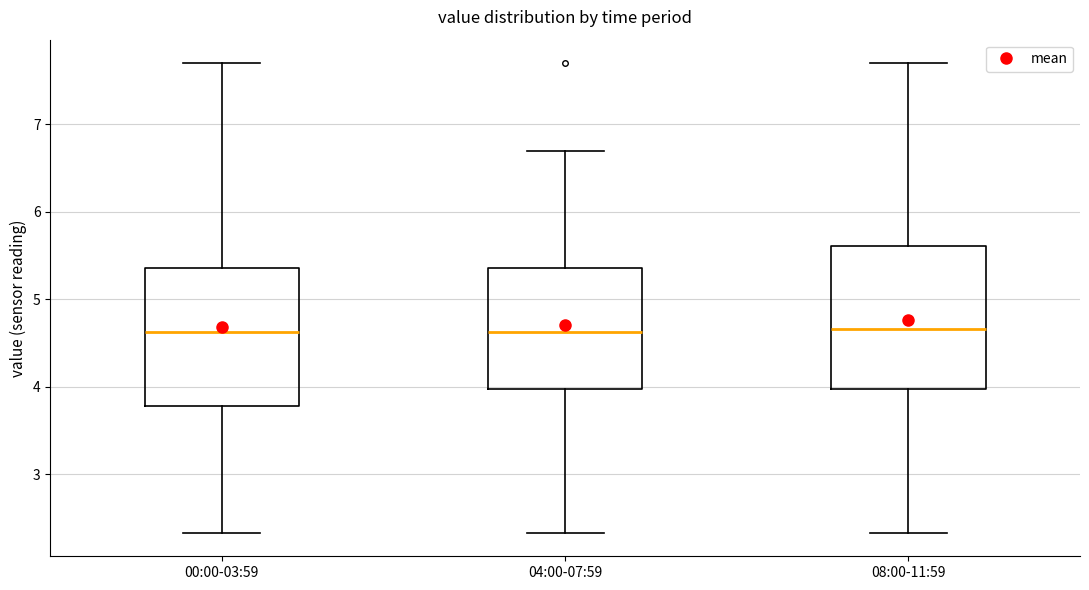

Reading left to right, read every box against the y-axis: the position of its median line, the range the box covers, and the ends of its whiskers. The values are not printed on the chart, so give them approximately, as read against the axis.

00:00-03:59: median 4.6, box 3.8 to 5.4, whiskers 2.3 to 7.7
04:00-07:59: median 4.6, box 4.0 to 5.4, whiskers 2.3 to 6.7
08:00-11:59: median 4.7, box 4.0 to 5.6, whiskers 2.3 to 7.7